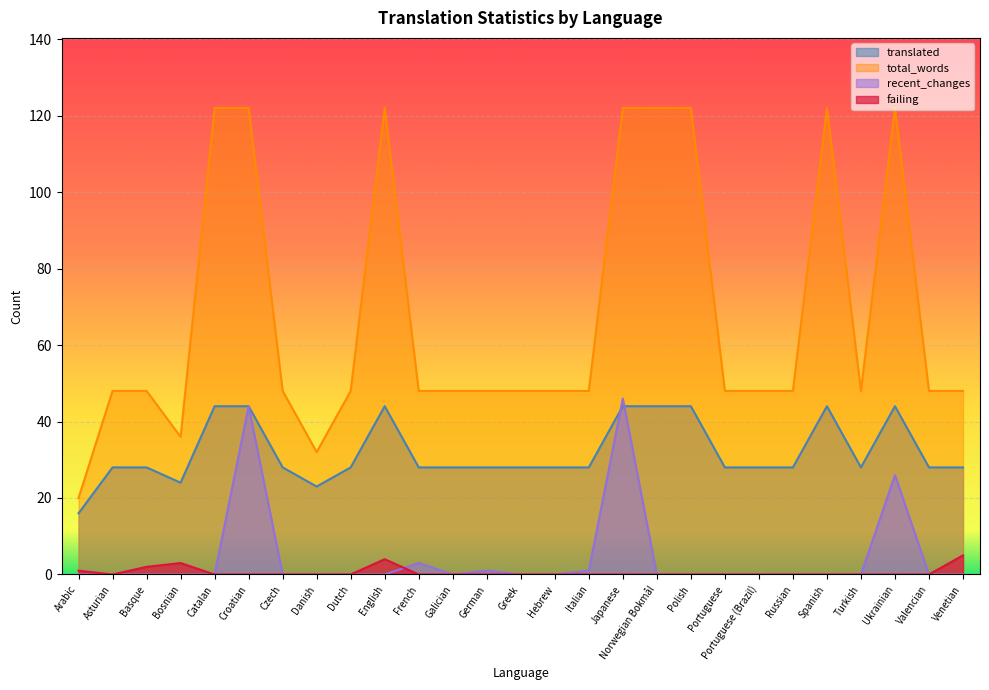

How many interior local valleys does the failing series have?

1